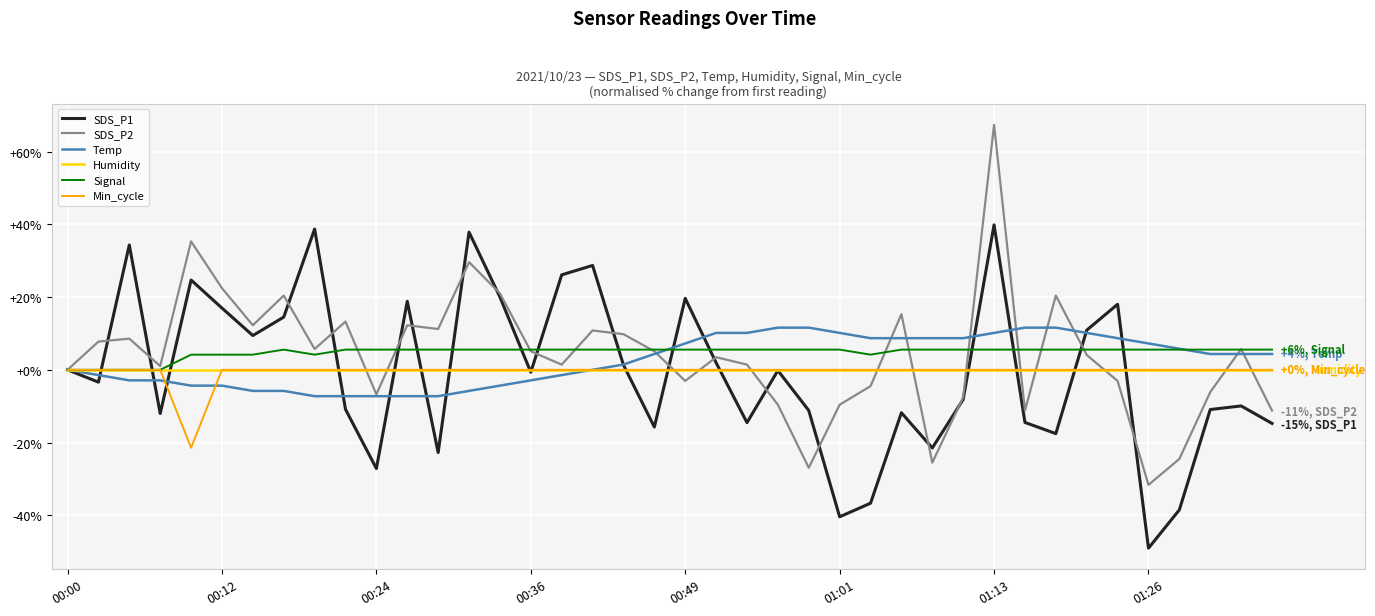

What is the maximum value shown in the chart?

67.3